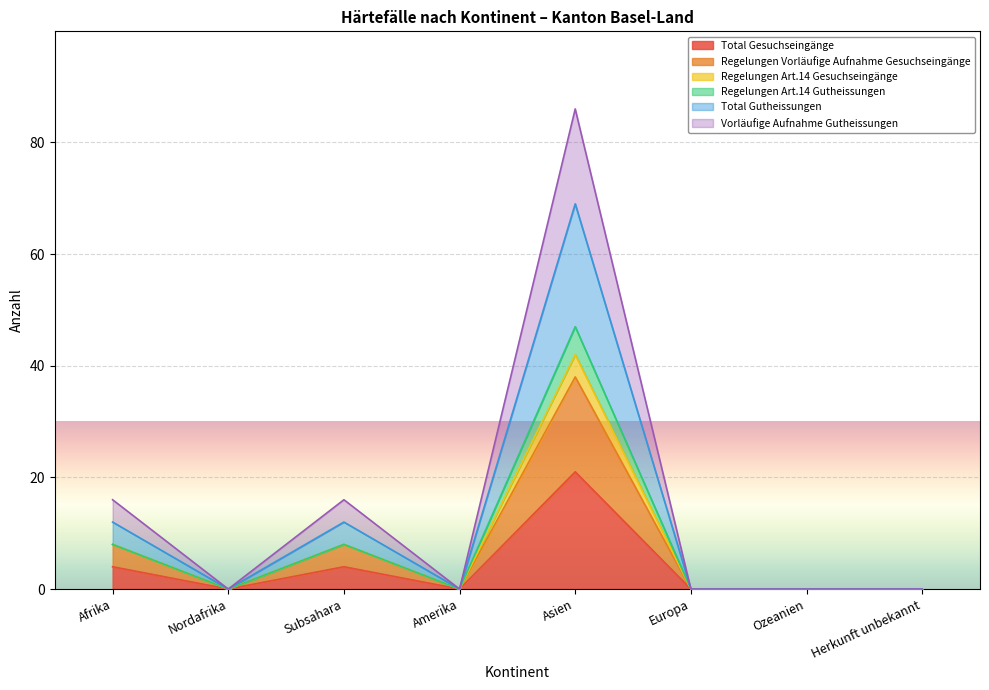

What is the approximate value of Total Gesuchseingänge at Afrika, to the nearest 5?

5